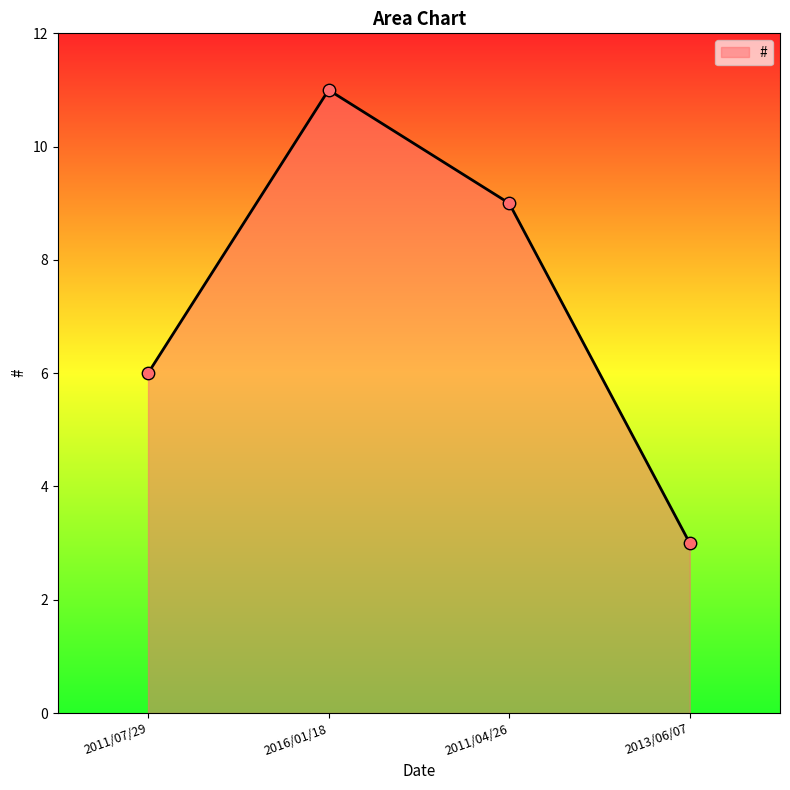

What is the change in value from 2016/01/18 to 2013/06/07?

-8